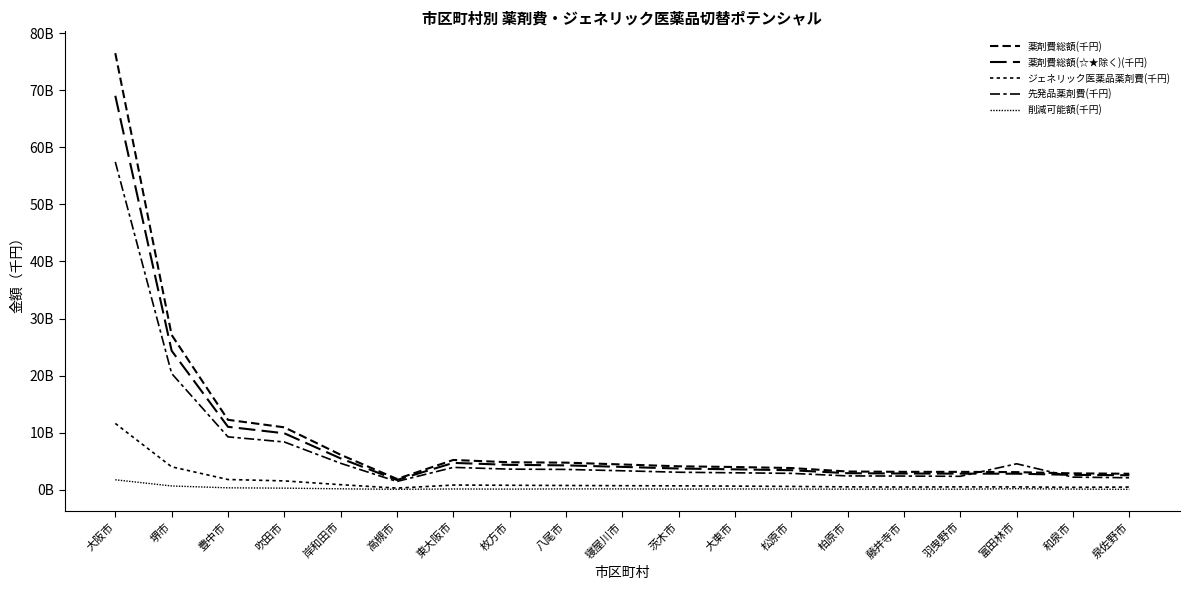

List the series in order of their peak value, highest first.

薬剤費総額(千円), 薬剤費総額(☆★除く)(千円), 先発品薬剤費(千円), ジェネリック医薬品薬剤費(千円), 削減可能額(千円)